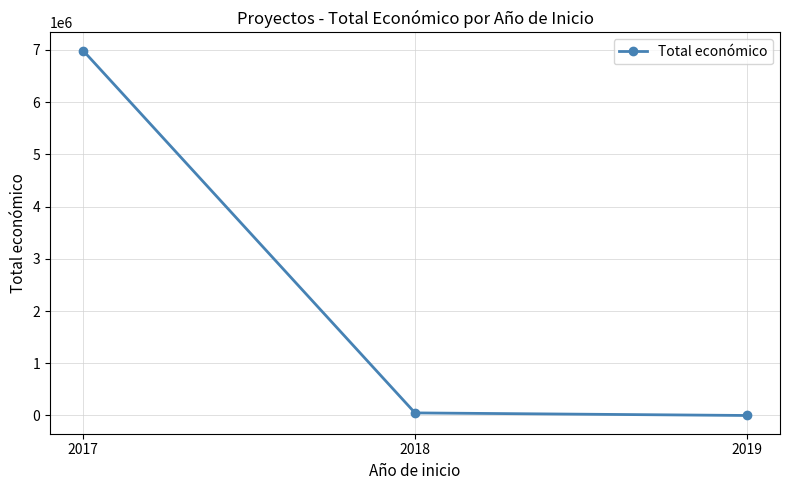

What is the difference between the maximum and minimum values?

6985221